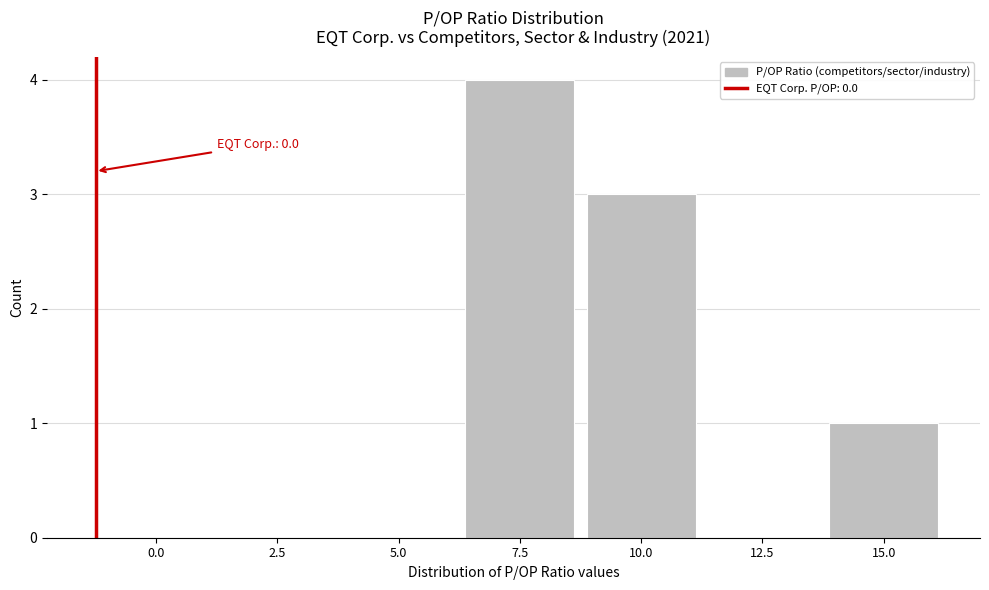

Reading right to left, what are all the values shown in this chart?

15.0=1	12.5=0	10.0=3	7.5=4	5.0=0	2.5=0	0.0=0